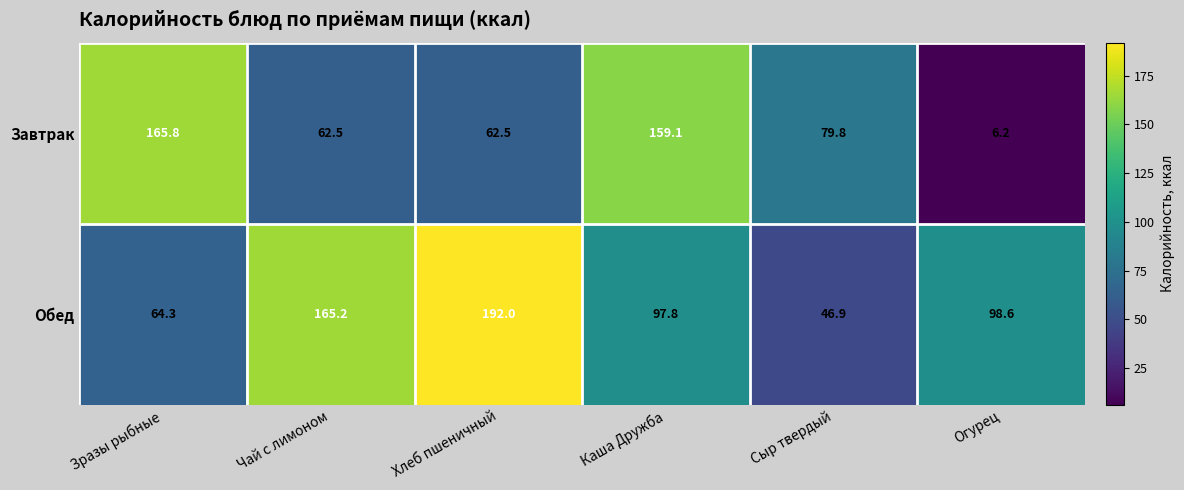

The Завтрак series shows 79.8 at Сыр твердый. True or false?

True